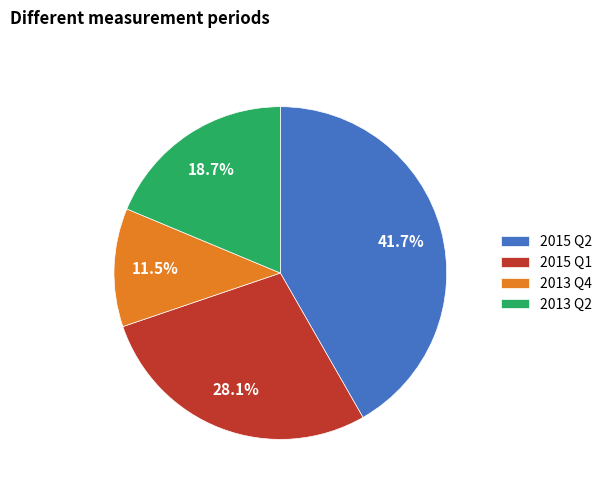

Count the number of slices in the pie.

4